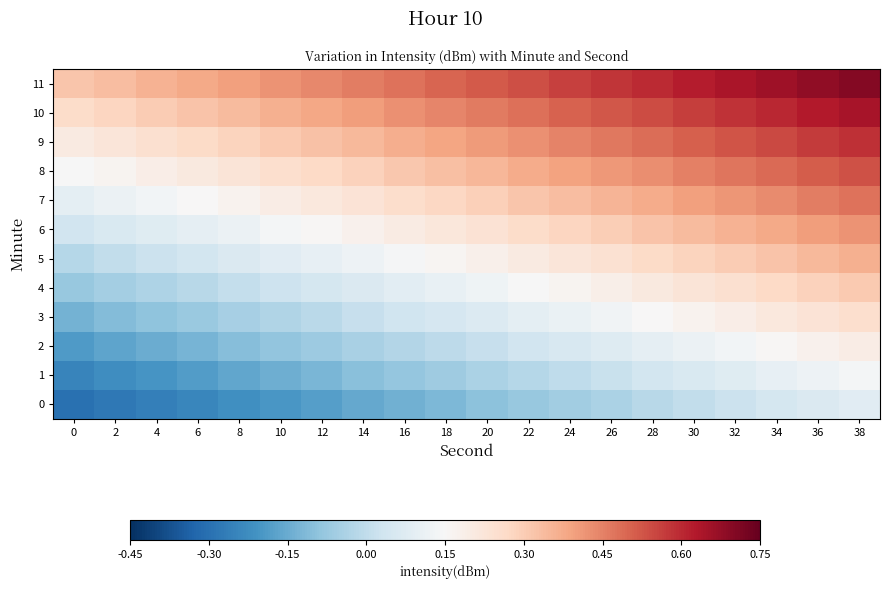

Between 10 and 30, which is larger?

30